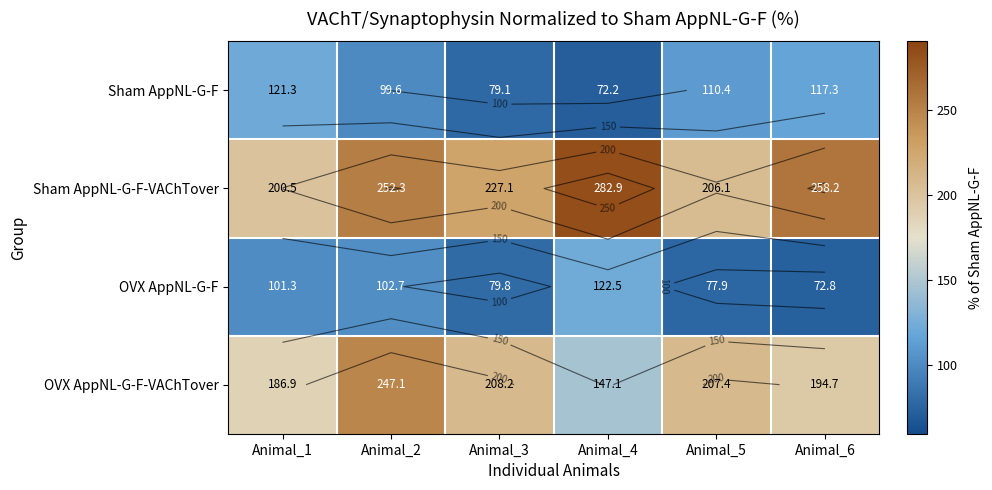

The value of OVX AppNL-G-F-VAChTover at Animal_2 is 329.5. True or false?

False